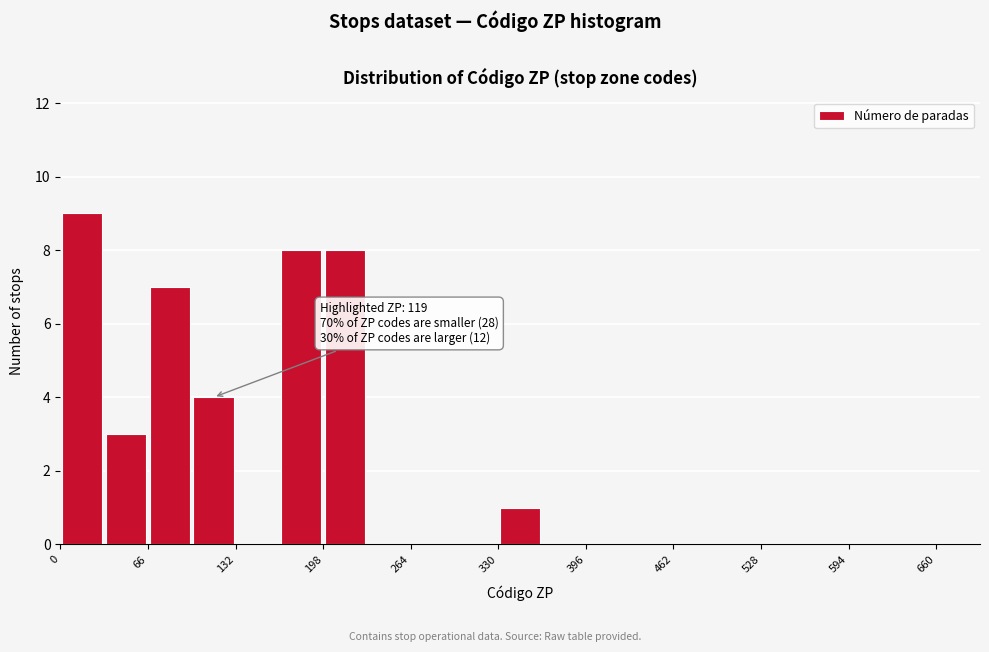

Around what value on the x-axis is the tallest bar? Give the approximate position of its centre, as read against the axis.

20